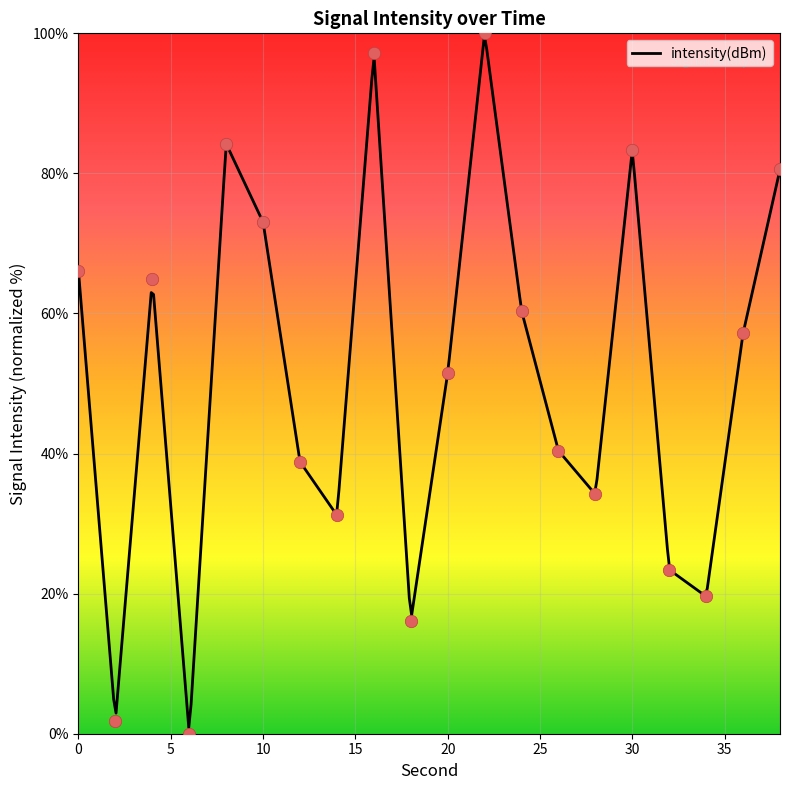

What is the ratio of the value at 24 to the value at 0?

0.9